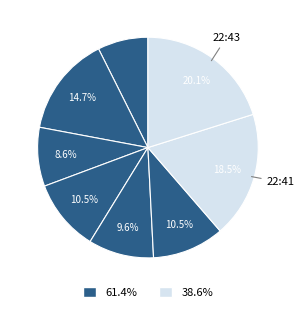

Rank the categories by value from lowest to highest.

2023-04-04T21:01:10.546Z, 2023-04-04T21:06:03.687Z, 2023-04-04T21:10:56.919Z, 2023-04-04T21:08:30.260Z, 2023-04-04T22:38:58.414Z, 2023-04-04T21:03:37.130Z, 2023-04-04T22:41:25.208Z, 2023-04-04T22:43:51.740Z